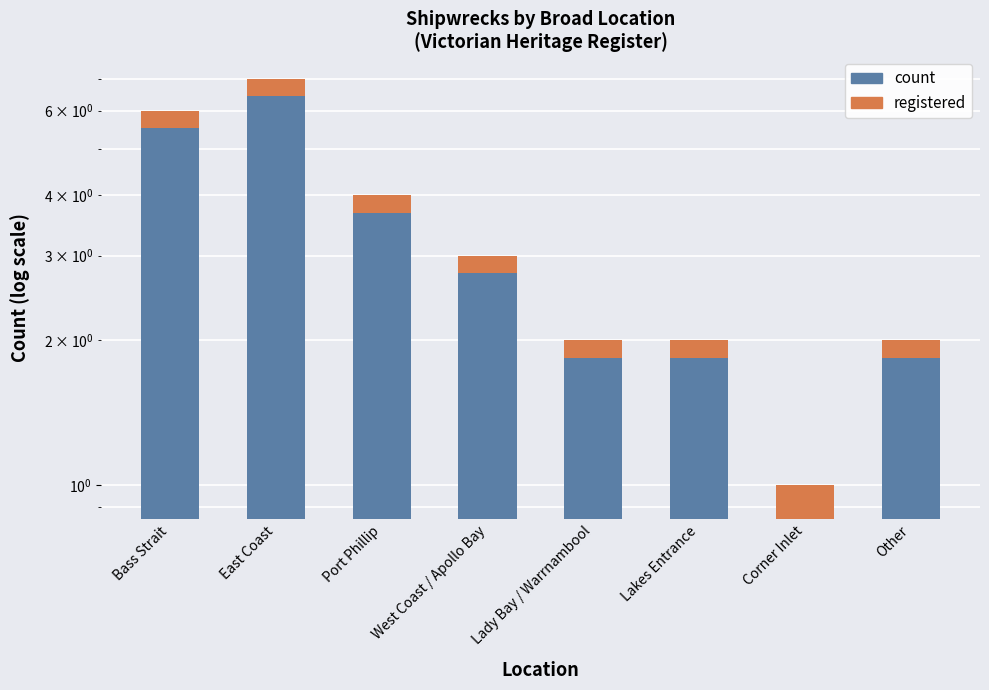

Reading left to right, transcribe all the data shown in this chart.

count: 6.0	7.0	4.0	3.0	2.0	2.0	1.0	2.0
registered: 0.5	0.6	0.3	0.2	0.2	0.2	0.2	0.2